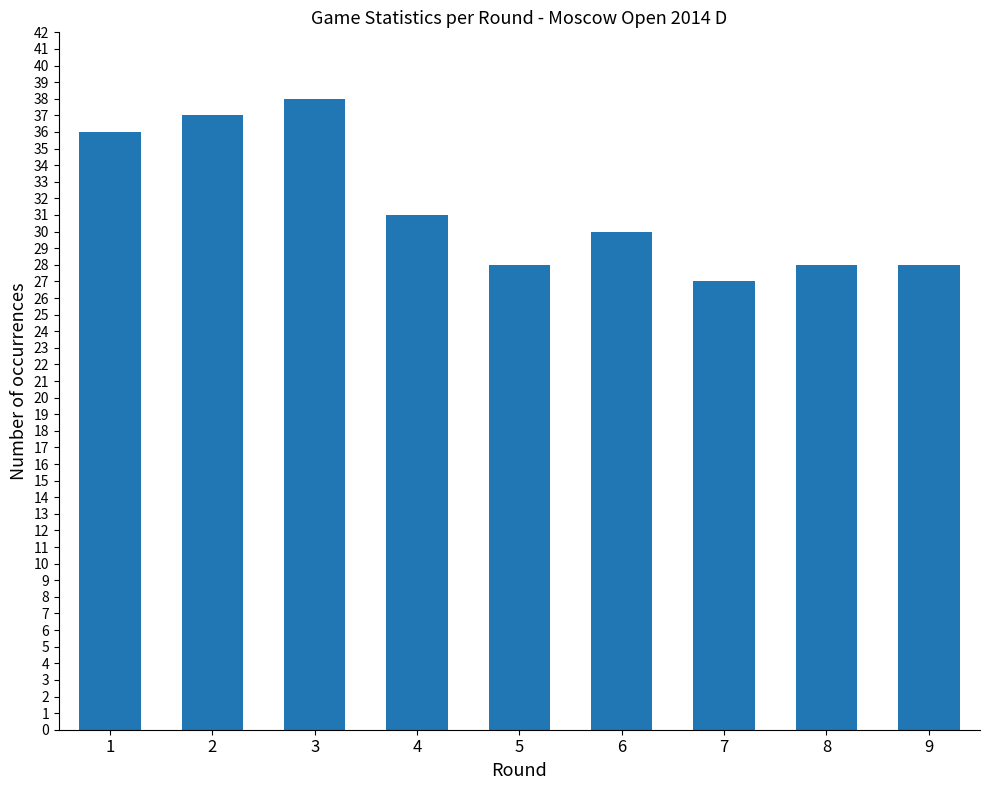

At which label does the data first exceed 30?

1